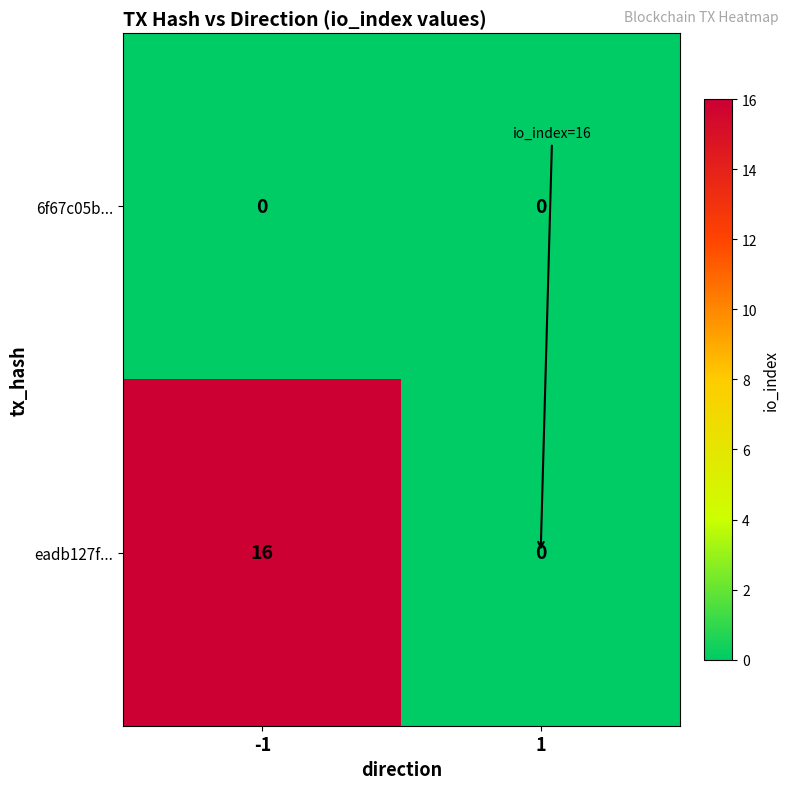

Which series has the largest total across all categories?

eadb127f...